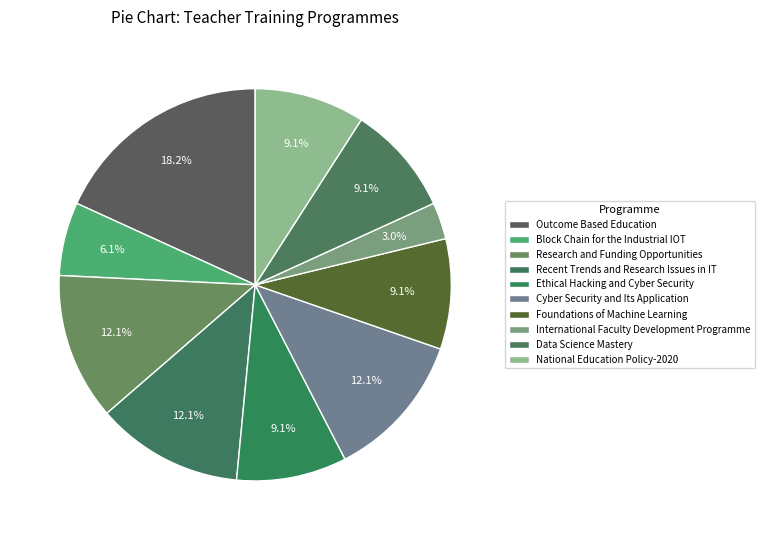

Which has a higher value, International Faculty Development Programme or Recent Trends and Research Issues in IT?

Recent Trends and Research Issues in IT